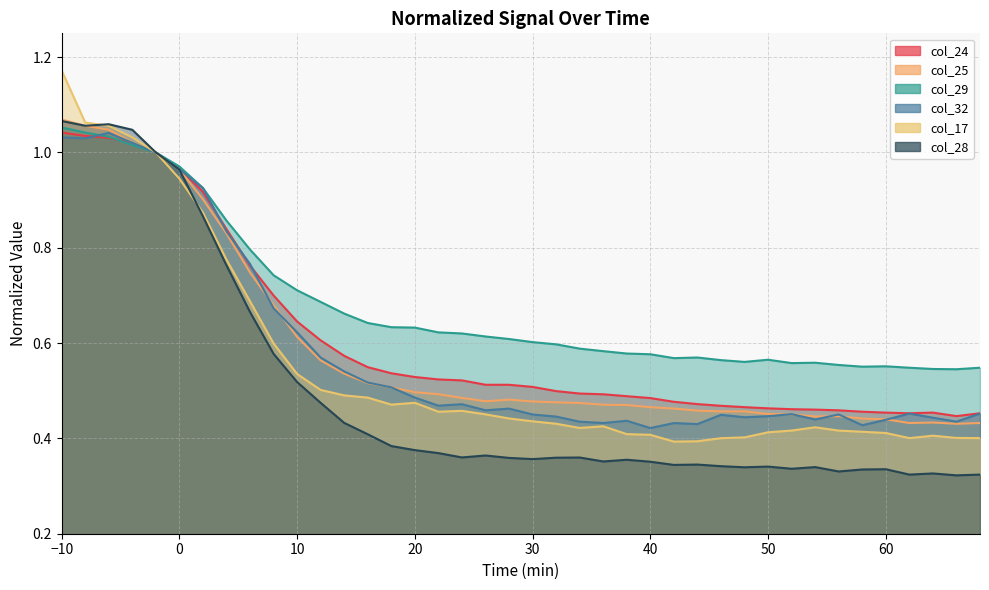

Does the chart have visible grid lines?

Yes